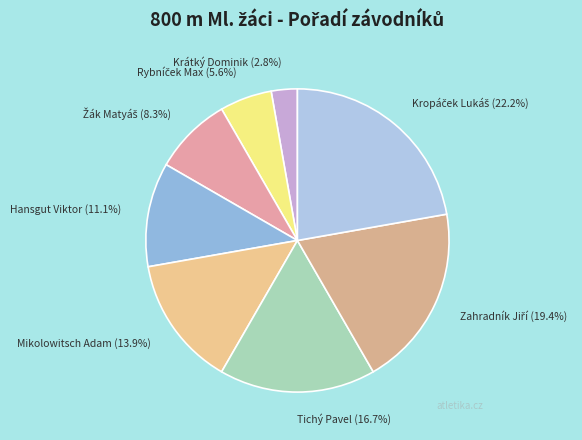

The Krátký Dominik slice represents 15% of the pie. True or false?

False